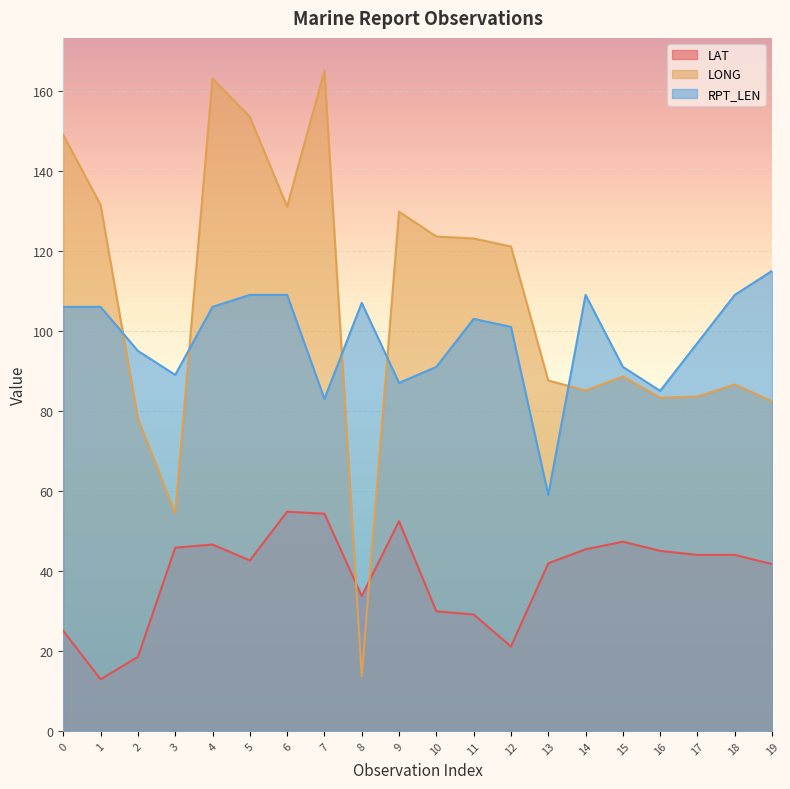

True or false: RPT_LEN and LAT cross at least once.

False